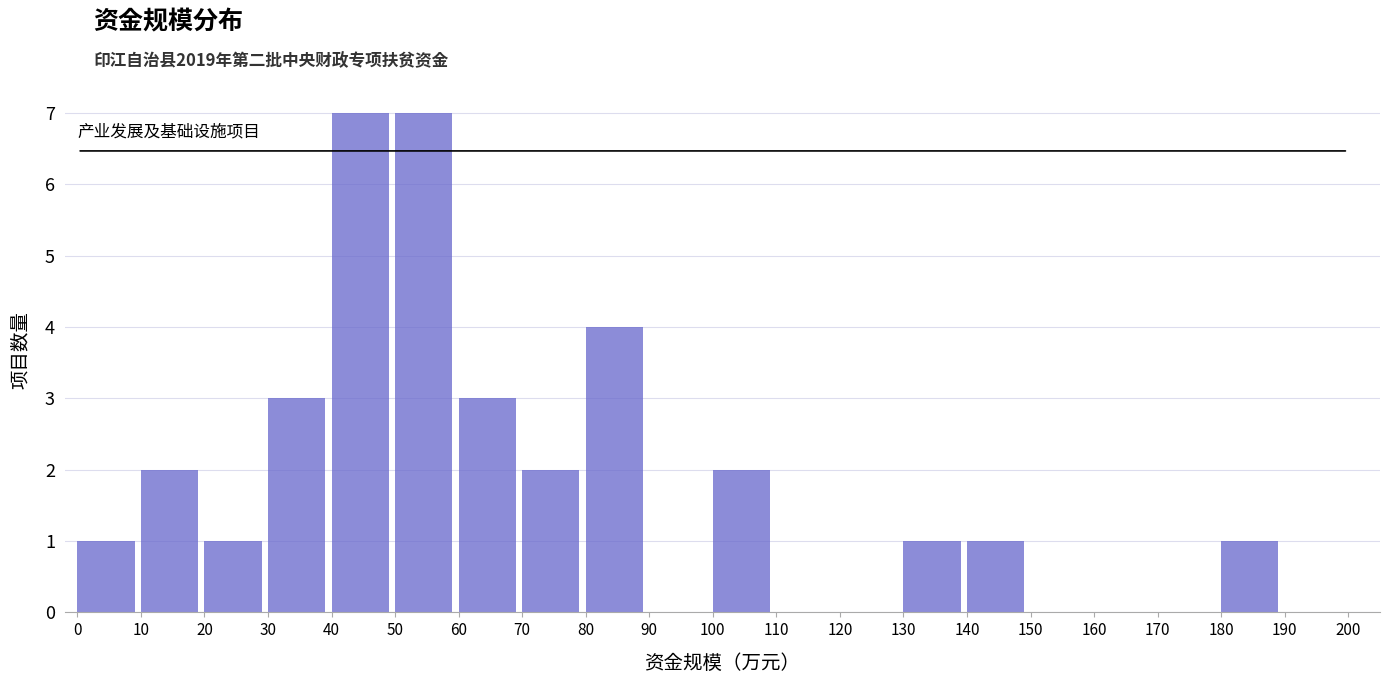

How tall is the bar that spans 140 to 150 on the x-axis? The values are not printed on the chart, so give them approximately, as read against the axis.

1